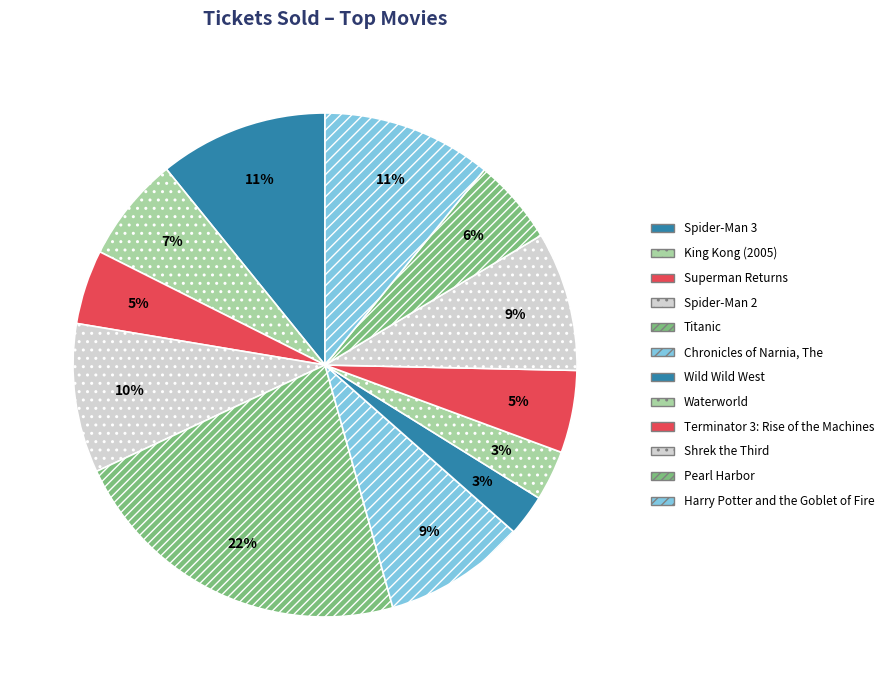

Count the number of slices in the pie.

12